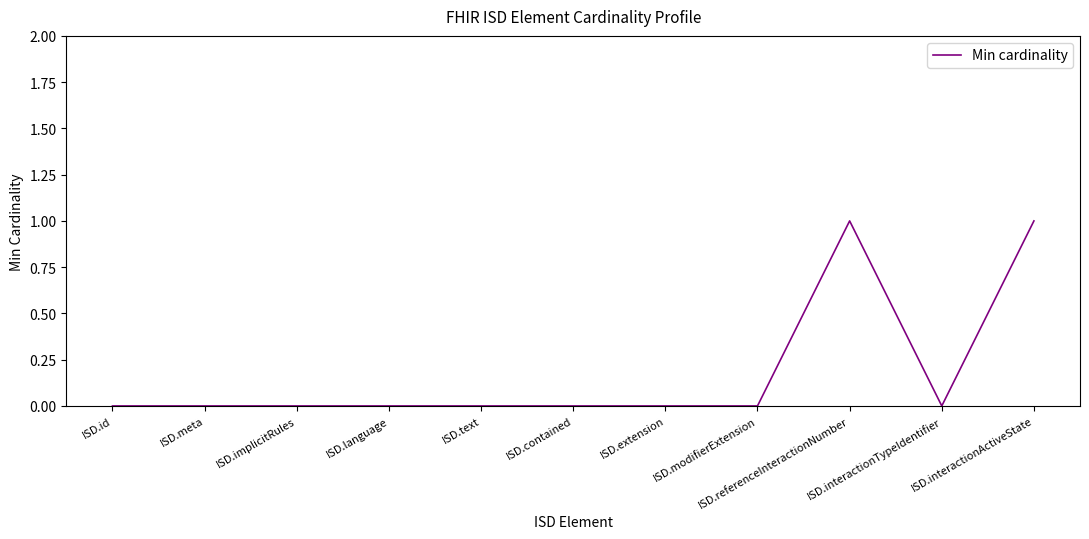

Reading right to left, transcribe all the data shown in this chart.

1	0	1	0	0	0	0	0	0	0	0